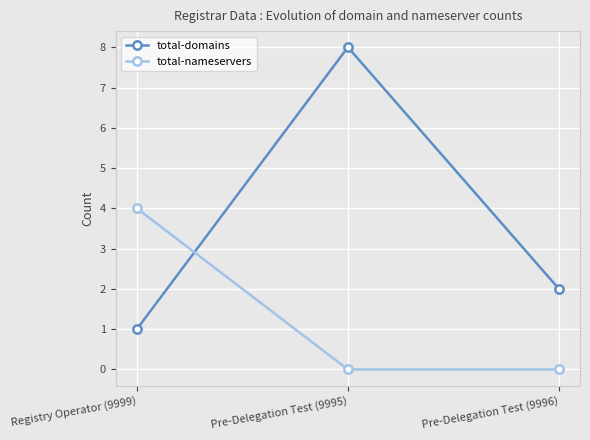

At which category is the sum across all series the highest?

Pre-Delegation Test (9995)